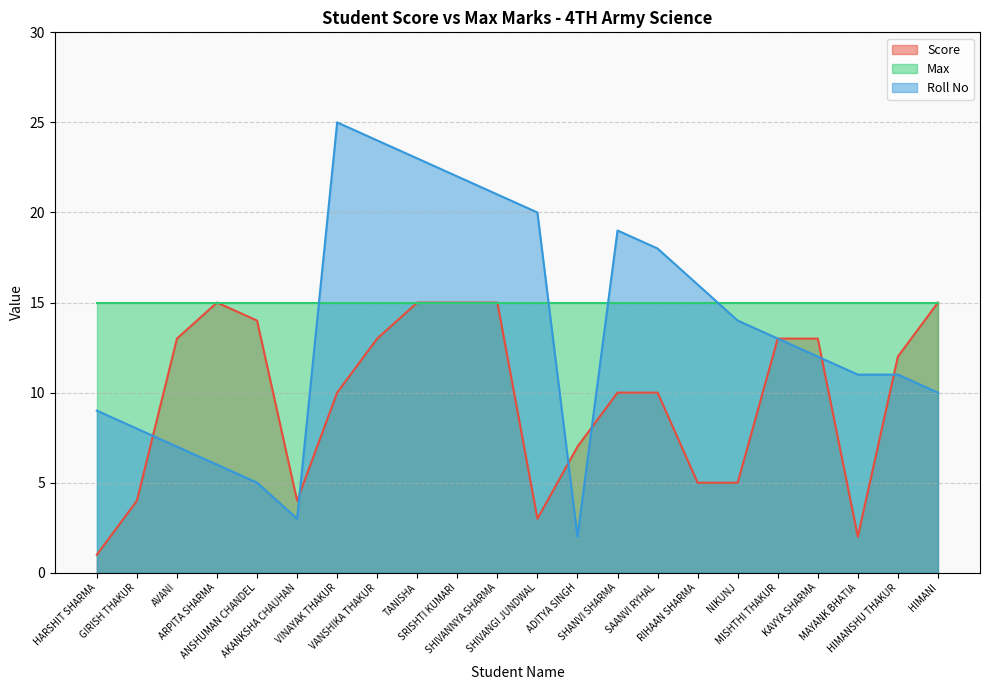

What is the label of the 9th point from the right?

SHANVI SHARMA